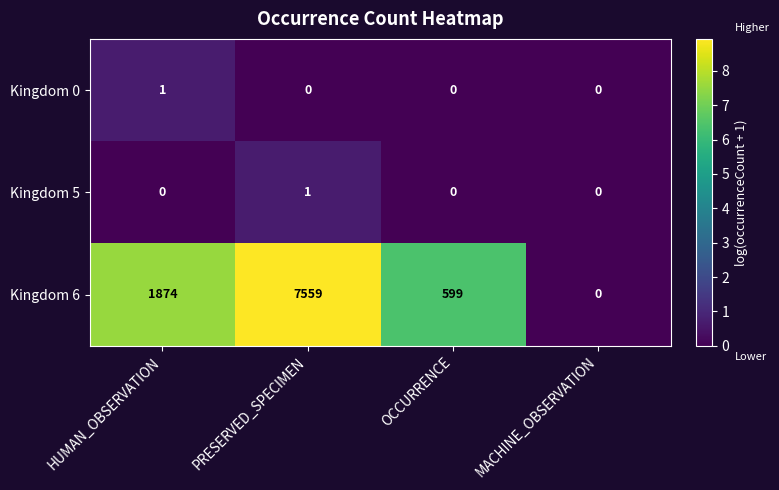

How many values in the Kingdom 5 series exceed 0?

1